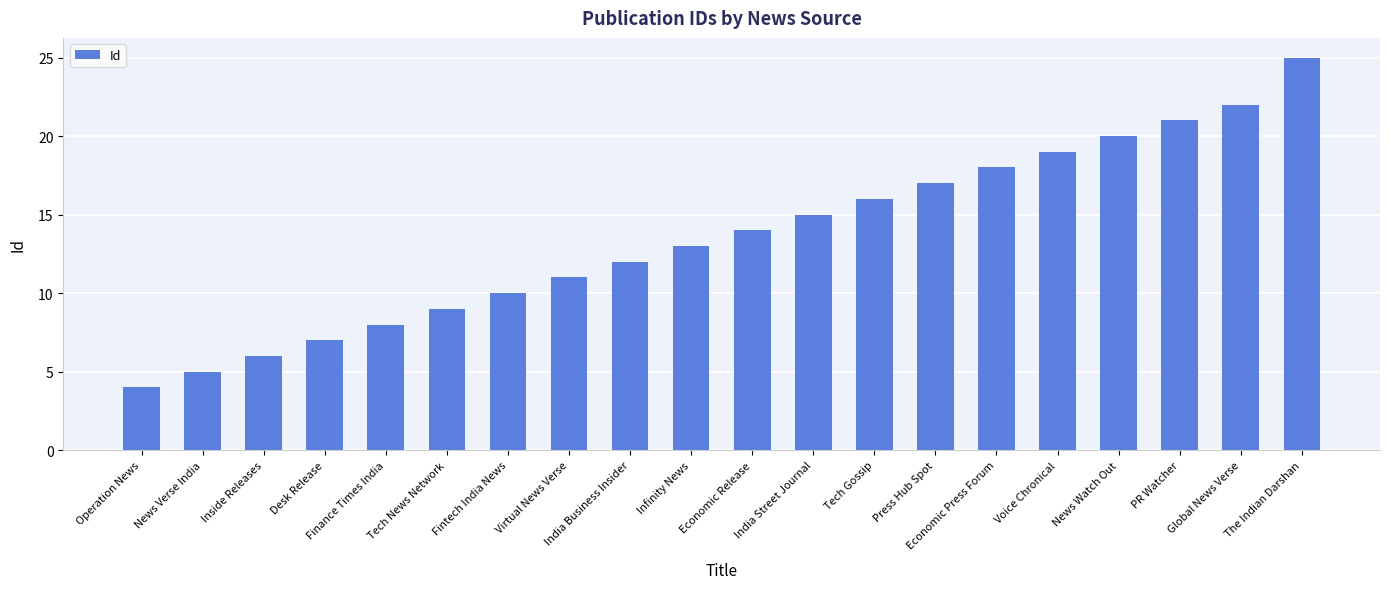

What is the sum of all values?

272